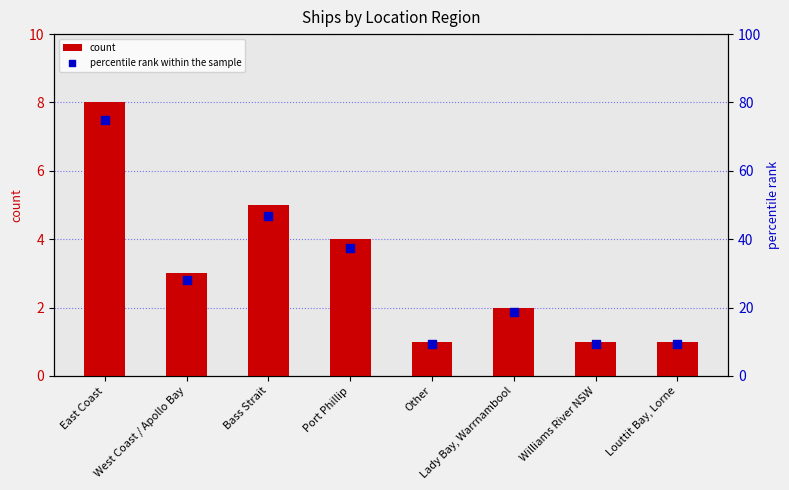

Which series has the largest total across all categories?

percentile rank within the sample